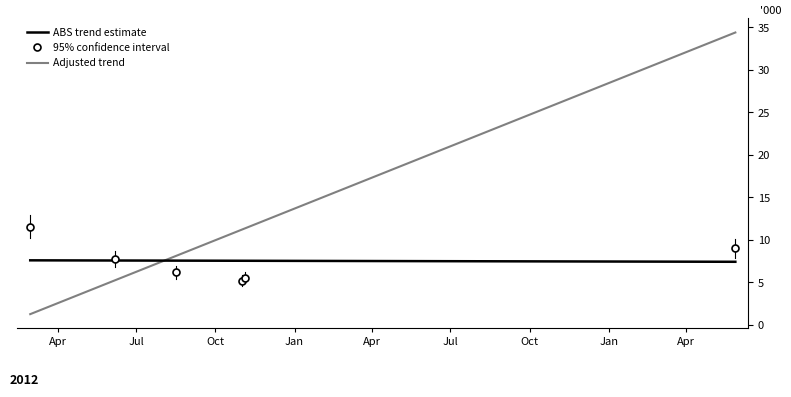

Which series changed the most between Oct and Jan?

Adjusted trend